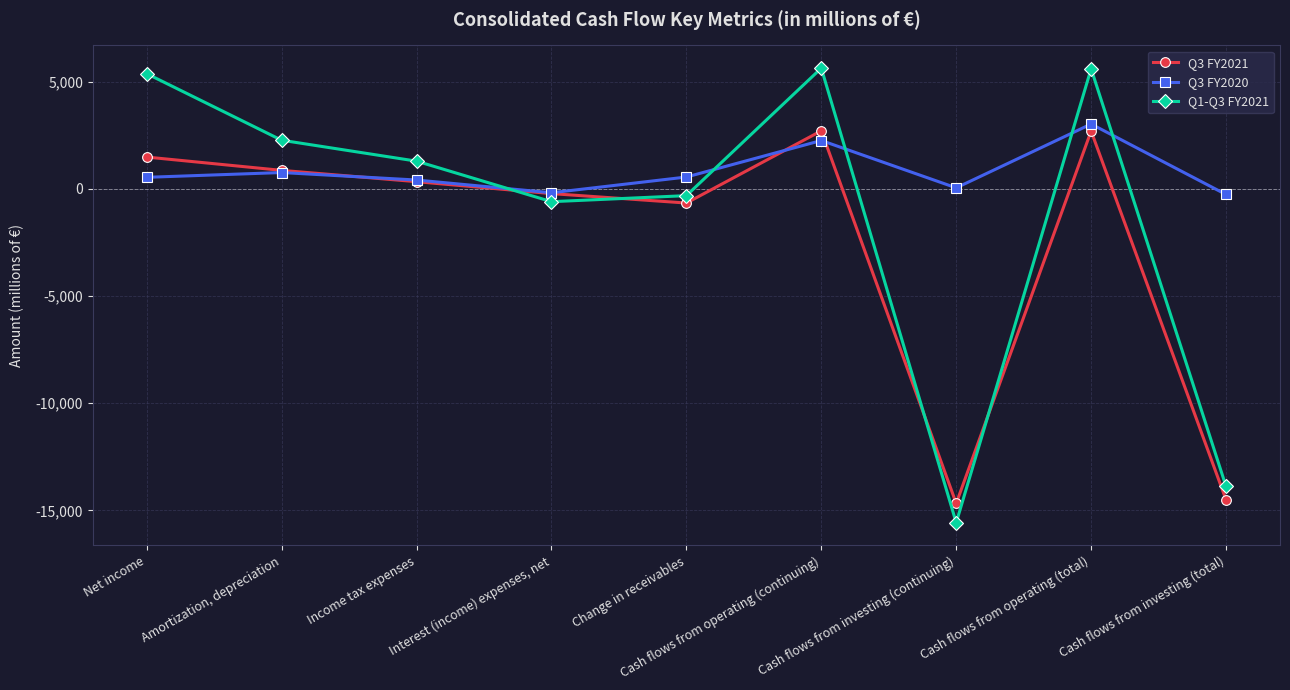

What is the difference between the second highest and second lowest values in the Q1-Q3 FY2021 series?

19476